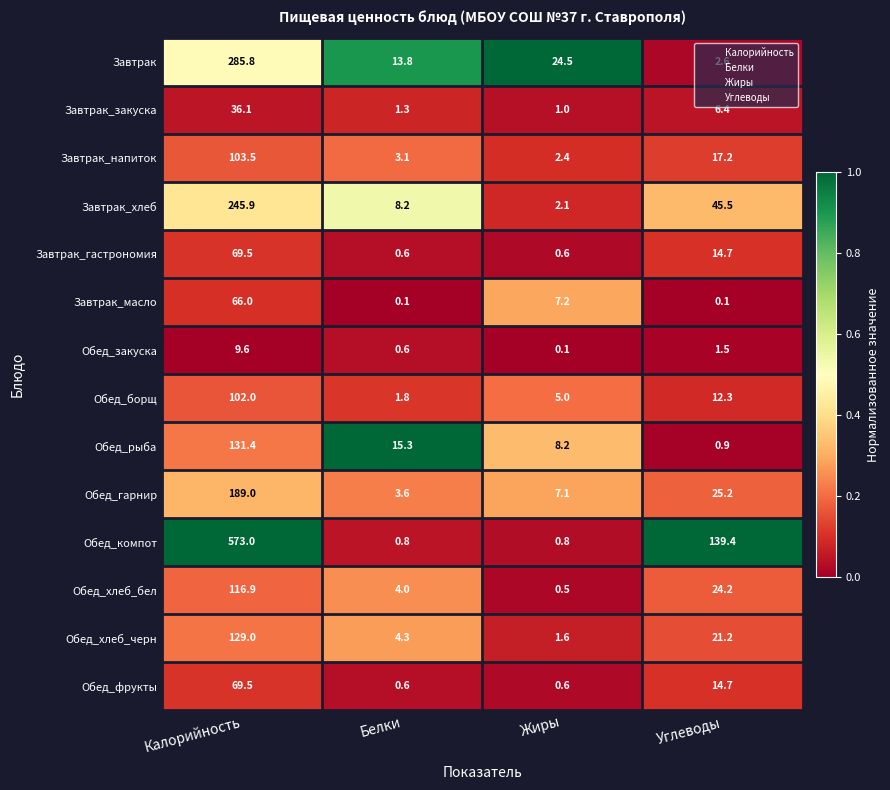

Between Белки and Углеводы, which series saw the biggest shift?

Обед_компот